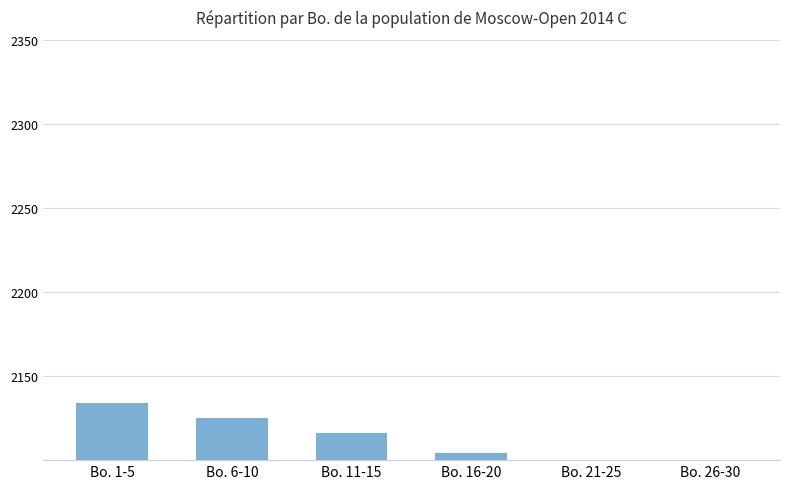

How many values are below 2116?

3